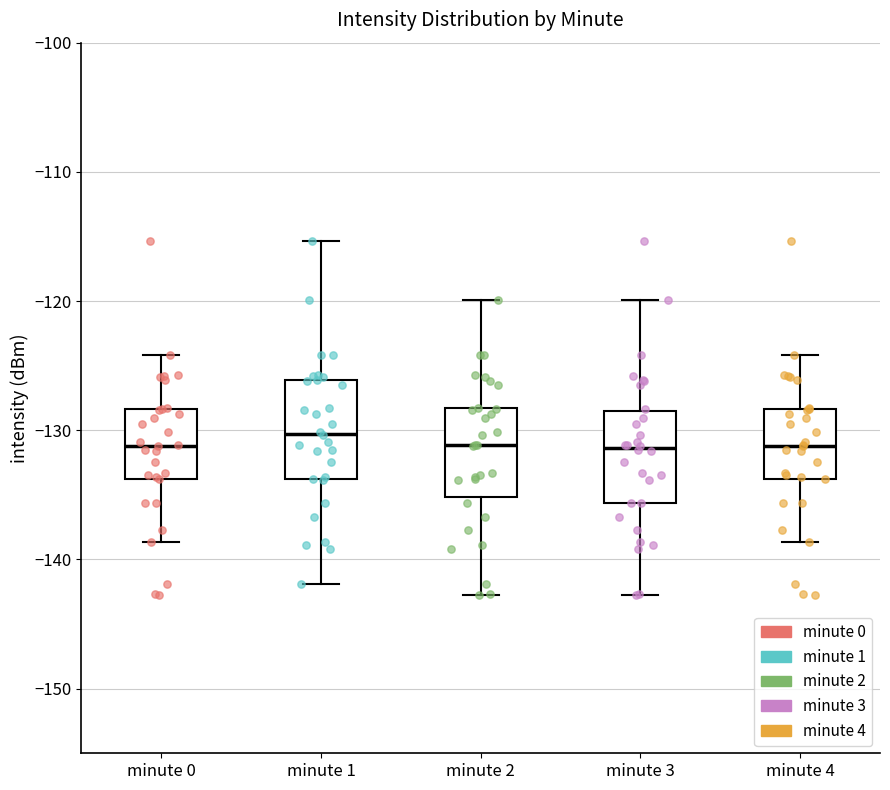

Where does the lower whisker of the box for minute 4 end on the y-axis? The values are not printed on the chart, so give them approximately, as read against the axis.

-139